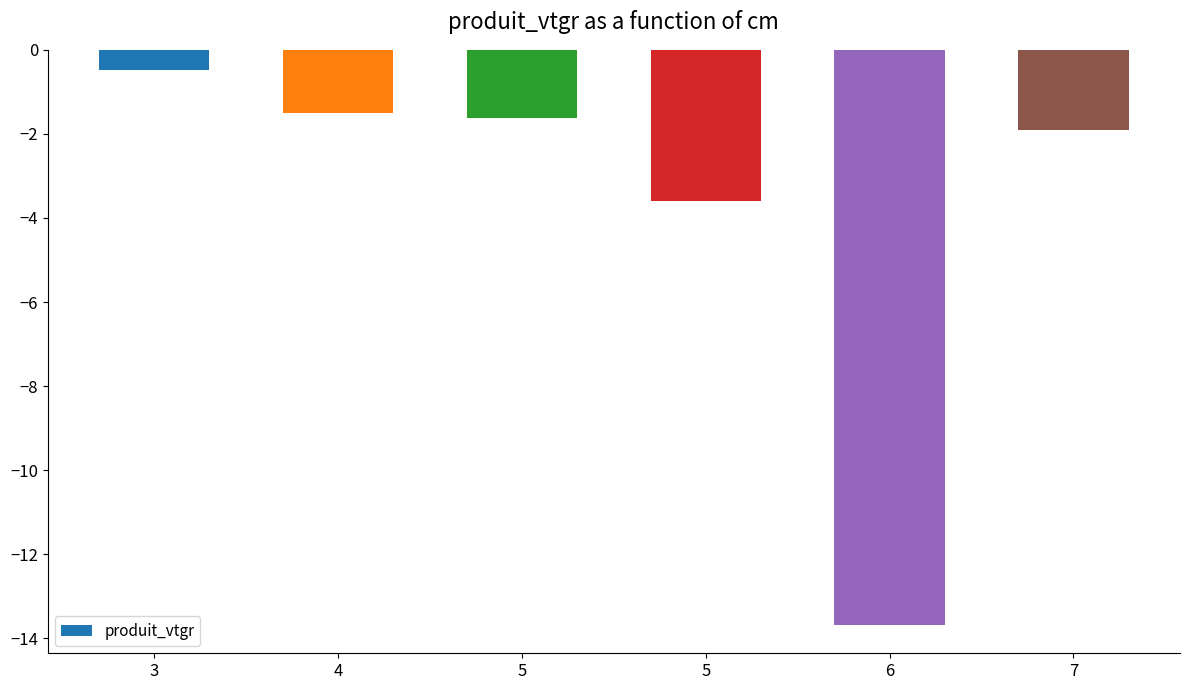

What is the greatest value displayed?

-0.5